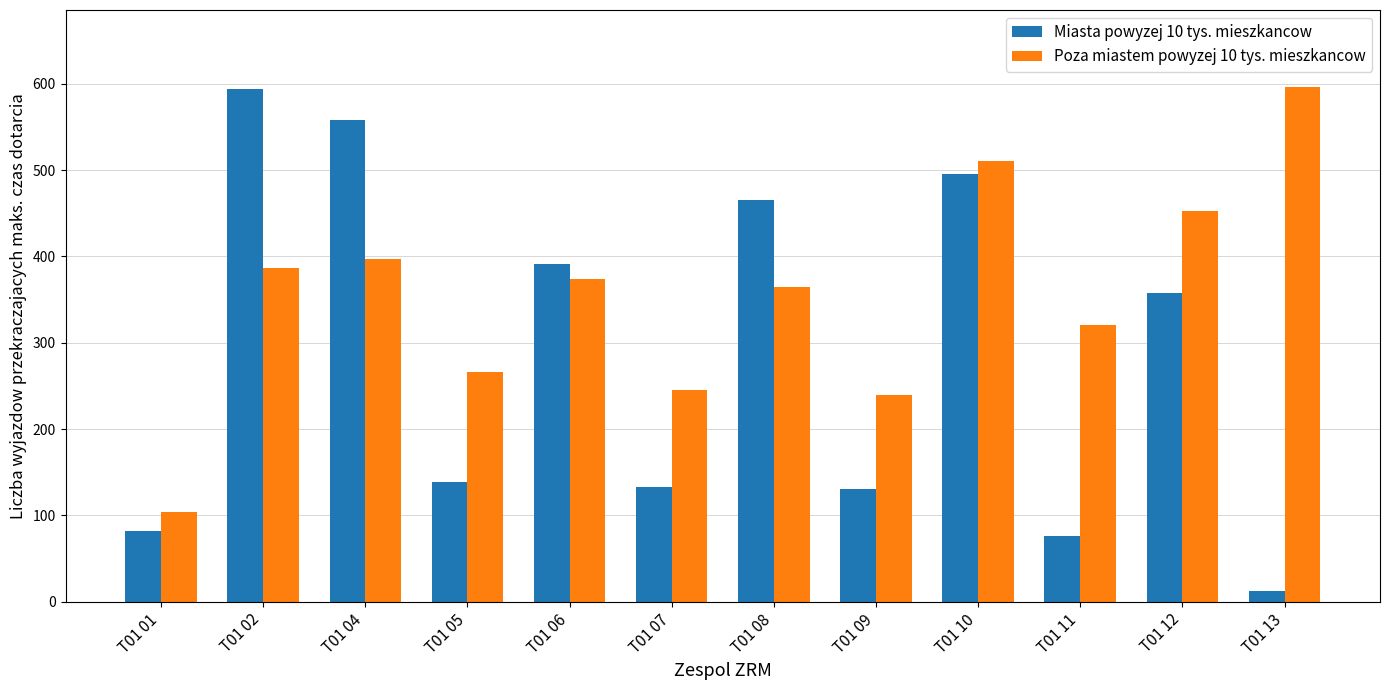

What is the value of the Miasta powyzej 10 tys. mieszkancow bar at the 4th from the left?

139